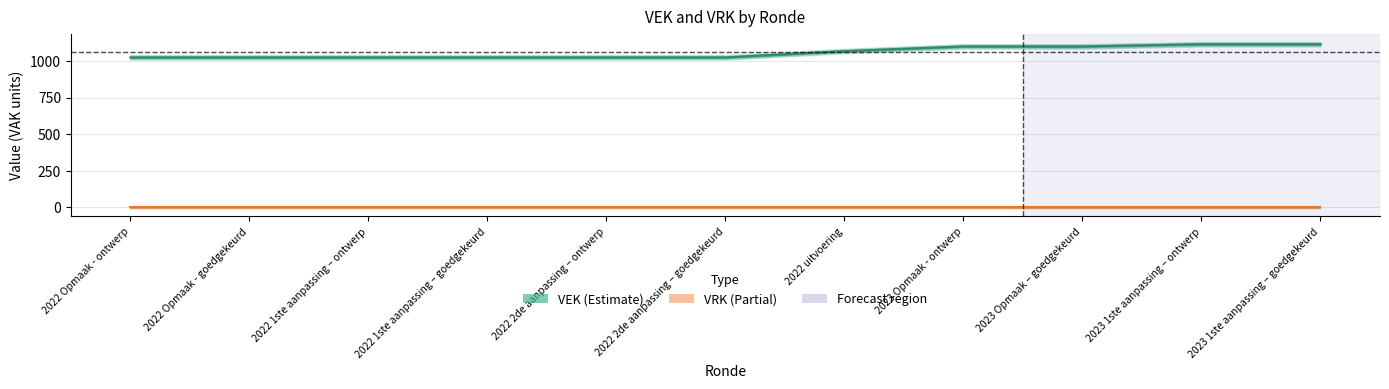

What is the average value?

1058